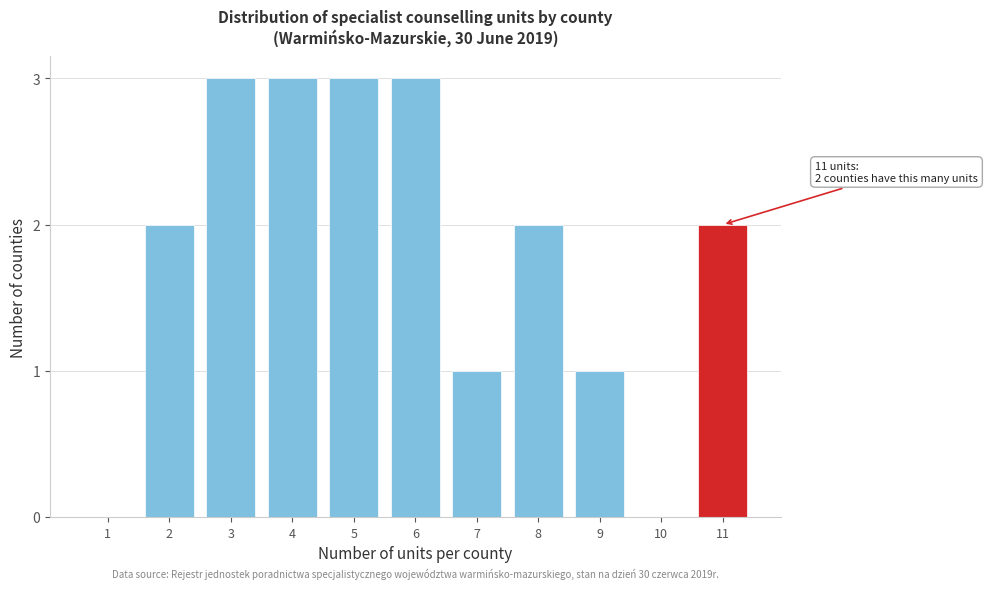

Reading right to left, list all the values displayed in this chart.

11=2	10=0	9=1	8=2	7=1	6=3	5=3	4=3	3=3	2=2	1=0